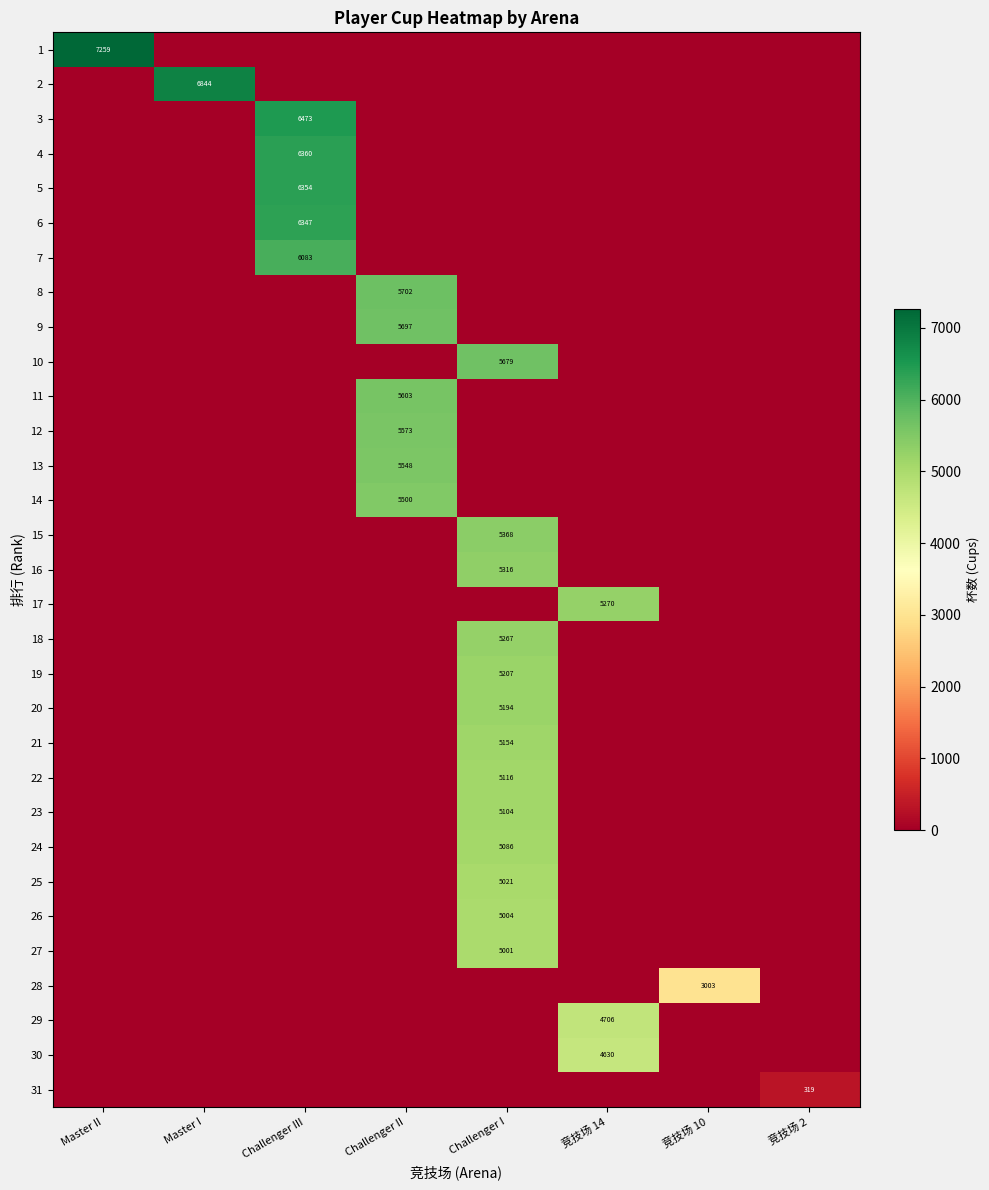

Which has a higher value, Master I or Master II?

Master II